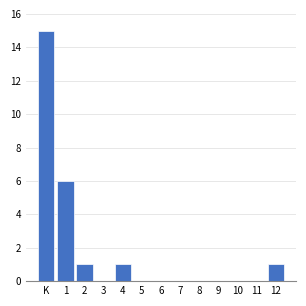

Reading left to right, what are all the values shown in this chart?

K=15	1=6	2=1	3=0	4=1	5=0	6=0	7=0	8=0	9=0	10=0	11=0	12=1